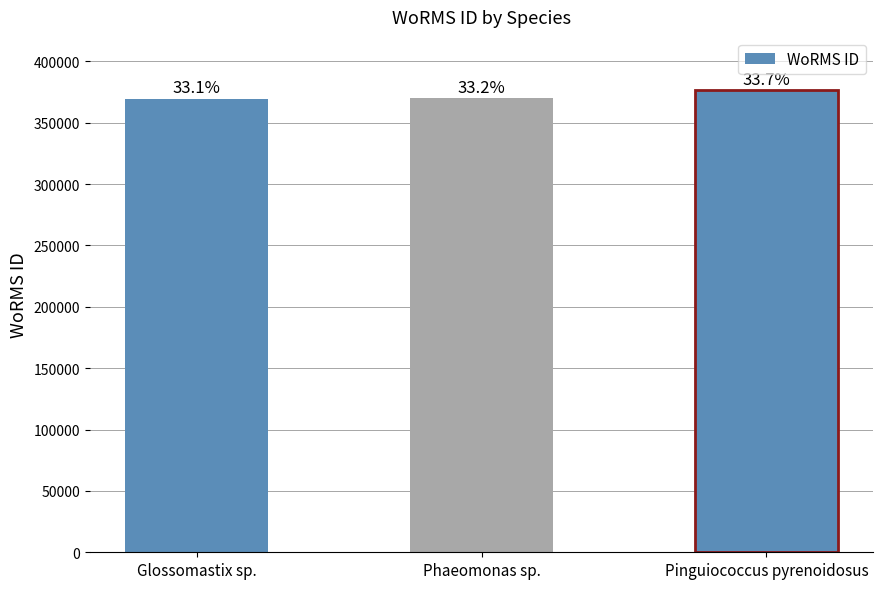

What value does the data have at Pinguiococcus pyrenoidosus, to the nearest 10?

376360